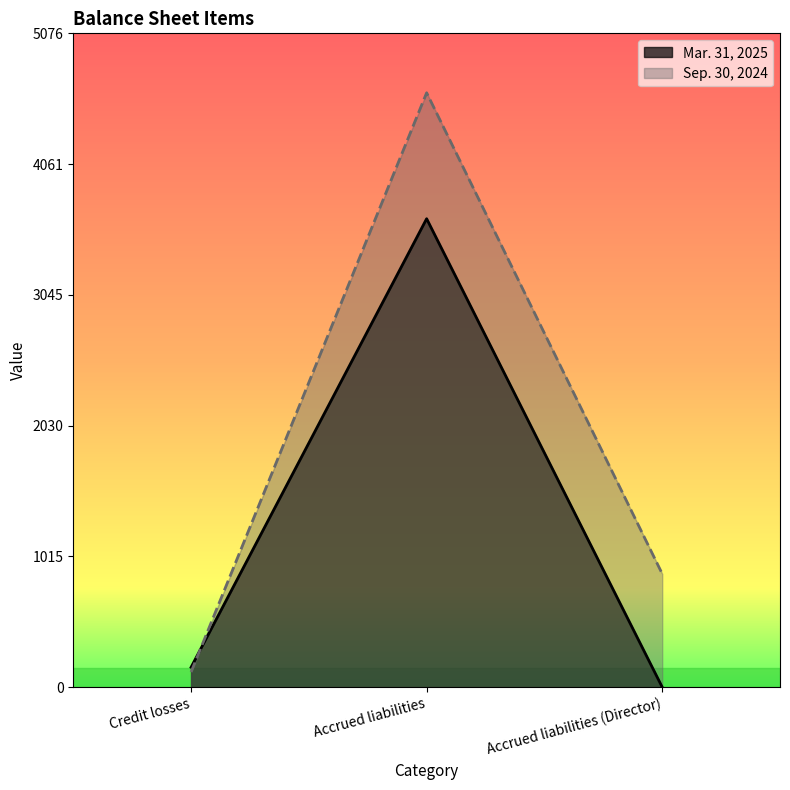

List the series in order of their peak value, highest first.

Sep. 30, 2024, Mar. 31, 2025